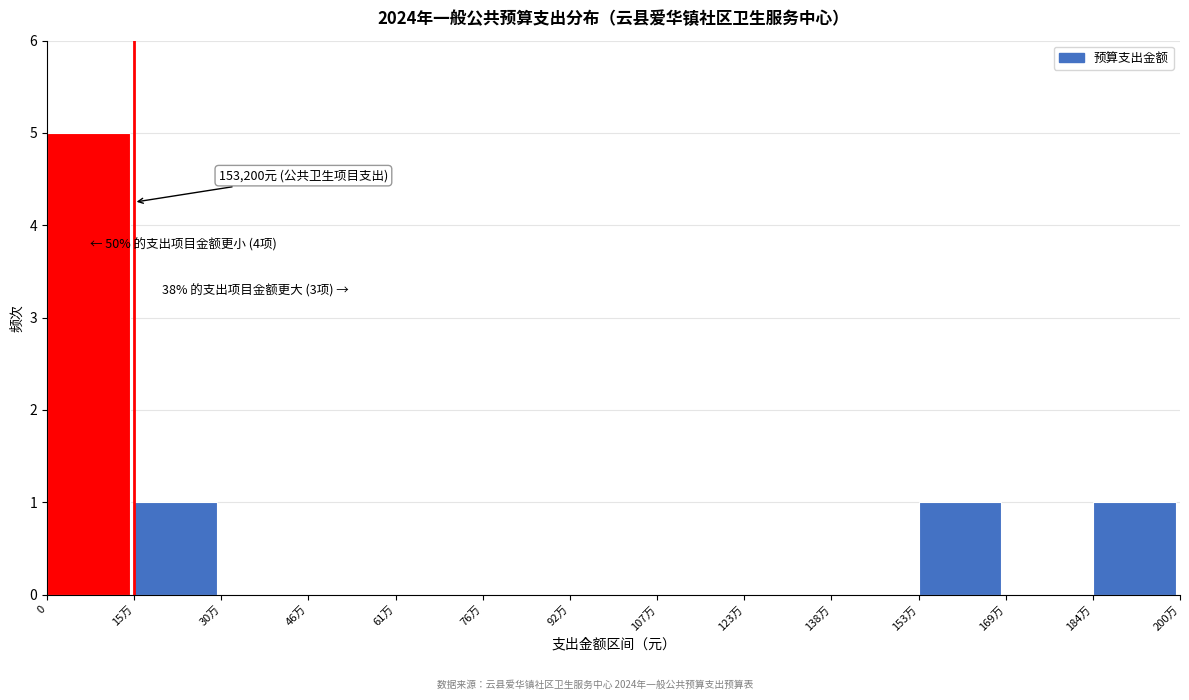

Reading left to right, what are all the values shown in this chart?

0=5	15万=1	30万=0	46万=0	61万=0	76万=0	92万=0	107万=0	123万=0	138万=0	153万=1	169万=0	184万=1